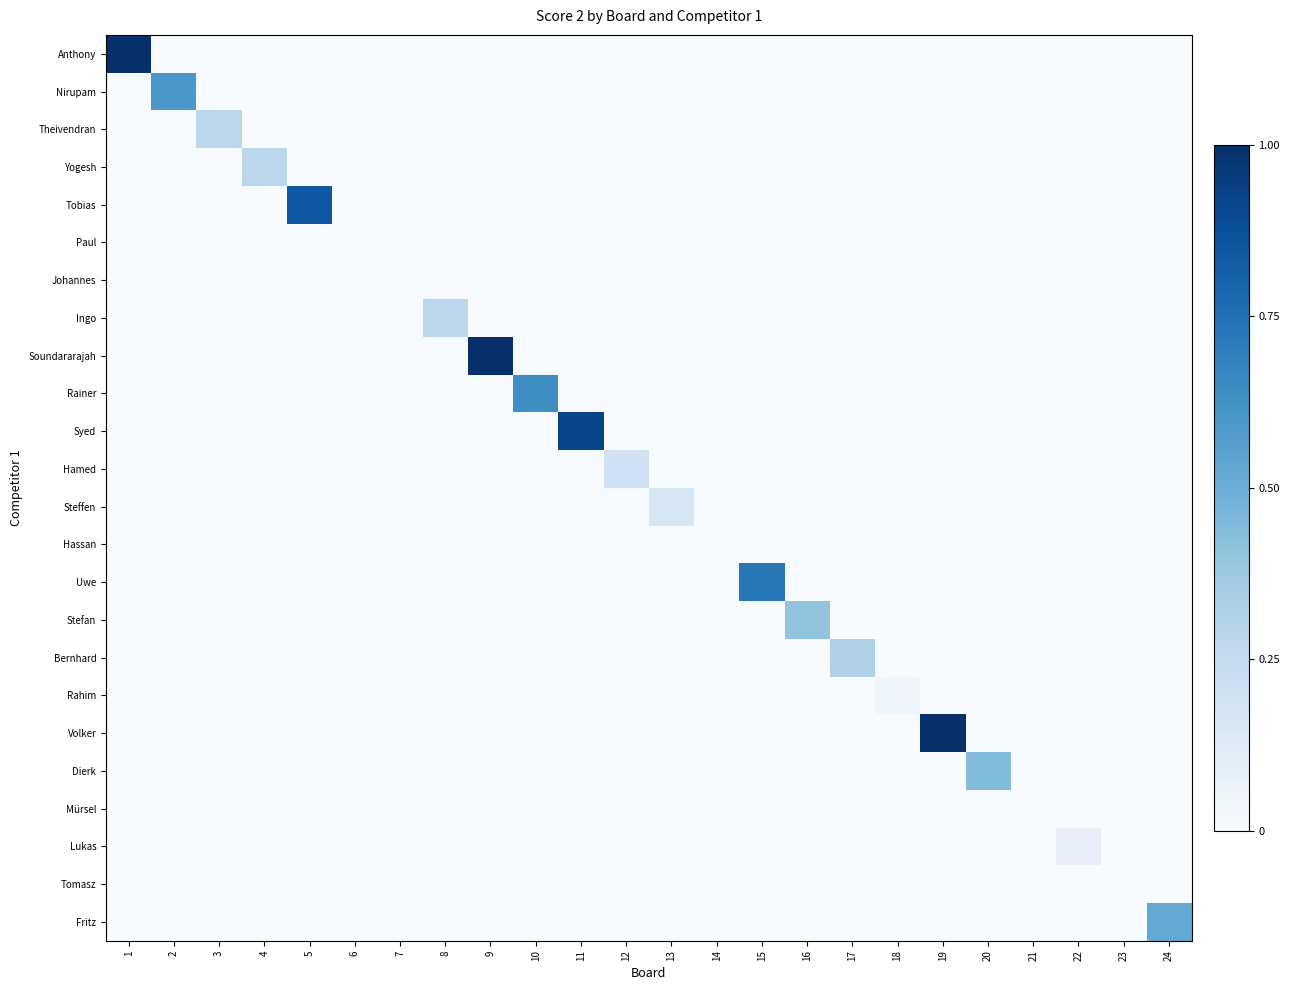

Reading right to left, extract all data points from this chart.

Anthony: 24=0.0	23=0.0	22=0.0	21=0.0	20=0.0	19=0.0	18=0.0	17=0.0	16=0.0	15=0.0	14=0.0	13=0.0	12=0.0	11=0.0	10=0.0	9=0.0	8=0.0	7=0.0	6=0.0	5=0.0	4=0.0	3=0.0	2=0.0	1=1.0
Nirupam: 24=0.0	23=0.0	22=0.0	21=0.0	20=0.0	19=0.0	18=0.0	17=0.0	16=0.0	15=0.0	14=0.0	13=0.0	12=0.0	11=0.0	10=0.0	9=0.0	8=0.0	7=0.0	6=0.0	5=0.0	4=0.0	3=0.0	2=0.6	1=0.0
Theivendran: 24=0.0	23=0.0	22=0.0	21=0.0	20=0.0	19=0.0	18=0.0	17=0.0	16=0.0	15=0.0	14=0.0	13=0.0	12=0.0	11=0.0	10=0.0	9=0.0	8=0.0	7=0.0	6=0.0	5=0.0	4=0.0	3=0.3	2=0.0	1=0.0
Yogesh: 24=0.0	23=0.0	22=0.0	21=0.0	20=0.0	19=0.0	18=0.0	17=0.0	16=0.0	15=0.0	14=0.0	13=0.0	12=0.0	11=0.0	10=0.0	9=0.0	8=0.0	7=0.0	6=0.0	5=0.0	4=0.3	3=0.0	2=0.0	1=0.0
Tobias: 24=0.0	23=0.0	22=0.0	21=0.0	20=0.0	19=0.0	18=0.0	17=0.0	16=0.0	15=0.0	14=0.0	13=0.0	12=0.0	11=0.0	10=0.0	9=0.0	8=0.0	7=0.0	6=0.0	5=0.8	4=0.0	3=0.0	2=0.0	1=0.0
Paul: 24=0.0	23=0.0	22=0.0	21=0.0	20=0.0	19=0.0	18=0.0	17=0.0	16=0.0	15=0.0	14=0.0	13=0.0	12=0.0	11=0.0	10=0.0	9=0.0	8=0.0	7=0.0	6=0.0	5=0.0	4=0.0	3=0.0	2=0.0	1=0.0
Johannes: 24=0.0	23=0.0	22=0.0	21=0.0	20=0.0	19=0.0	18=0.0	17=0.0	16=0.0	15=0.0	14=0.0	13=0.0	12=0.0	11=0.0	10=0.0	9=0.0	8=0.0	7=0.0	6=0.0	5=0.0	4=0.0	3=0.0	2=0.0	1=0.0
Ingo: 24=0.0	23=0.0	22=0.0	21=0.0	20=0.0	19=0.0	18=0.0	17=0.0	16=0.0	15=0.0	14=0.0	13=0.0	12=0.0	11=0.0	10=0.0	9=0.0	8=0.3	7=0.0	6=0.0	5=0.0	4=0.0	3=0.0	2=0.0	1=0.0
Soundararajah: 24=0.0	23=0.0	22=0.0	21=0.0	20=0.0	19=0.0	18=0.0	17=0.0	16=0.0	15=0.0	14=0.0	13=0.0	12=0.0	11=0.0	10=0.0	9=1.0	8=0.0	7=0.0	6=0.0	5=0.0	4=0.0	3=0.0	2=0.0	1=0.0
Rainer: 24=0.0	23=0.0	22=0.0	21=0.0	20=0.0	19=0.0	18=0.0	17=0.0	16=0.0	15=0.0	14=0.0	13=0.0	12=0.0	11=0.0	10=0.6	9=0.0	8=0.0	7=0.0	6=0.0	5=0.0	4=0.0	3=0.0	2=0.0	1=0.0
Syed: 24=0.0	23=0.0	22=0.0	21=0.0	20=0.0	19=0.0	18=0.0	17=0.0	16=0.0	15=0.0	14=0.0	13=0.0	12=0.0	11=0.9	10=0.0	9=0.0	8=0.0	7=0.0	6=0.0	5=0.0	4=0.0	3=0.0	2=0.0	1=0.0
Hamed: 24=0.0	23=0.0	22=0.0	21=0.0	20=0.0	19=0.0	18=0.0	17=0.0	16=0.0	15=0.0	14=0.0	13=0.0	12=0.2	11=0.0	10=0.0	9=0.0	8=0.0	7=0.0	6=0.0	5=0.0	4=0.0	3=0.0	2=0.0	1=0.0
Steffen: 24=0.0	23=0.0	22=0.0	21=0.0	20=0.0	19=0.0	18=0.0	17=0.0	16=0.0	15=0.0	14=0.0	13=0.2	12=0.0	11=0.0	10=0.0	9=0.0	8=0.0	7=0.0	6=0.0	5=0.0	4=0.0	3=0.0	2=0.0	1=0.0
Hassan: 24=0.0	23=0.0	22=0.0	21=0.0	20=0.0	19=0.0	18=0.0	17=0.0	16=0.0	15=0.0	14=0.0	13=0.0	12=0.0	11=0.0	10=0.0	9=0.0	8=0.0	7=0.0	6=0.0	5=0.0	4=0.0	3=0.0	2=0.0	1=0.0
Uwe: 24=0.0	23=0.0	22=0.0	21=0.0	20=0.0	19=0.0	18=0.0	17=0.0	16=0.0	15=0.7	14=0.0	13=0.0	12=0.0	11=0.0	10=0.0	9=0.0	8=0.0	7=0.0	6=0.0	5=0.0	4=0.0	3=0.0	2=0.0	1=0.0
Stefan: 24=0.0	23=0.0	22=0.0	21=0.0	20=0.0	19=0.0	18=0.0	17=0.0	16=0.4	15=0.0	14=0.0	13=0.0	12=0.0	11=0.0	10=0.0	9=0.0	8=0.0	7=0.0	6=0.0	5=0.0	4=0.0	3=0.0	2=0.0	1=0.0
Bernhard: 24=0.0	23=0.0	22=0.0	21=0.0	20=0.0	19=0.0	18=0.0	17=0.3	16=0.0	15=0.0	14=0.0	13=0.0	12=0.0	11=0.0	10=0.0	9=0.0	8=0.0	7=0.0	6=0.0	5=0.0	4=0.0	3=0.0	2=0.0	1=0.0
Rahim: 24=0.0	23=0.0	22=0.0	21=0.0	20=0.0	19=0.0	18=0.0	17=0.0	16=0.0	15=0.0	14=0.0	13=0.0	12=0.0	11=0.0	10=0.0	9=0.0	8=0.0	7=0.0	6=0.0	5=0.0	4=0.0	3=0.0	2=0.0	1=0.0
Volker: 24=0.0	23=0.0	22=0.0	21=0.0	20=0.0	19=1.0	18=0.0	17=0.0	16=0.0	15=0.0	14=0.0	13=0.0	12=0.0	11=0.0	10=0.0	9=0.0	8=0.0	7=0.0	6=0.0	5=0.0	4=0.0	3=0.0	2=0.0	1=0.0
Dierk: 24=0.0	23=0.0	22=0.0	21=0.0	20=0.4	19=0.0	18=0.0	17=0.0	16=0.0	15=0.0	14=0.0	13=0.0	12=0.0	11=0.0	10=0.0	9=0.0	8=0.0	7=0.0	6=0.0	5=0.0	4=0.0	3=0.0	2=0.0	1=0.0
Mürsel: 24=0.0	23=0.0	22=0.0	21=0.0	20=0.0	19=0.0	18=0.0	17=0.0	16=0.0	15=0.0	14=0.0	13=0.0	12=0.0	11=0.0	10=0.0	9=0.0	8=0.0	7=0.0	6=0.0	5=0.0	4=0.0	3=0.0	2=0.0	1=0.0
Lukas: 24=0.0	23=0.0	22=0.1	21=0.0	20=0.0	19=0.0	18=0.0	17=0.0	16=0.0	15=0.0	14=0.0	13=0.0	12=0.0	11=0.0	10=0.0	9=0.0	8=0.0	7=0.0	6=0.0	5=0.0	4=0.0	3=0.0	2=0.0	1=0.0
Tomasz: 24=0.0	23=0.0	22=0.0	21=0.0	20=0.0	19=0.0	18=0.0	17=0.0	16=0.0	15=0.0	14=0.0	13=0.0	12=0.0	11=0.0	10=0.0	9=0.0	8=0.0	7=0.0	6=0.0	5=0.0	4=0.0	3=0.0	2=0.0	1=0.0
Fritz: 24=0.5	23=0.0	22=0.0	21=0.0	20=0.0	19=0.0	18=0.0	17=0.0	16=0.0	15=0.0	14=0.0	13=0.0	12=0.0	11=0.0	10=0.0	9=0.0	8=0.0	7=0.0	6=0.0	5=0.0	4=0.0	3=0.0	2=0.0	1=0.0